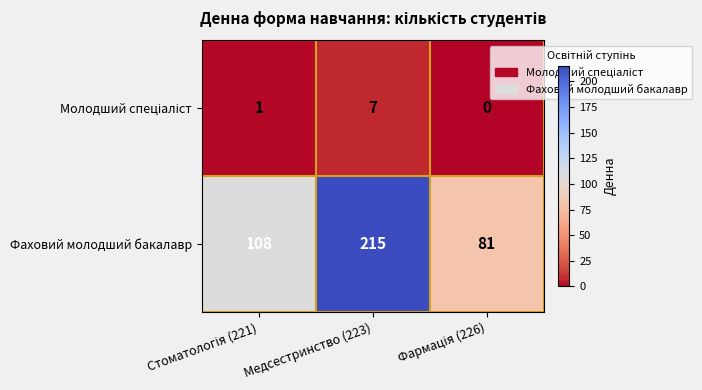

At which category is the sum across all series the highest?

Медсестринство (223)